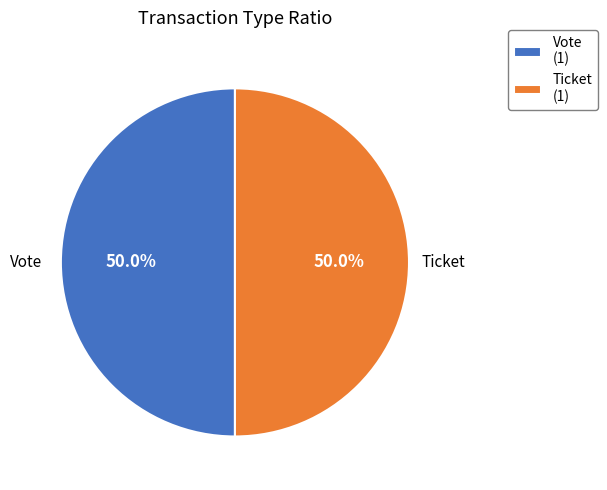

Is it true that Vote is 93% of the pie?

False